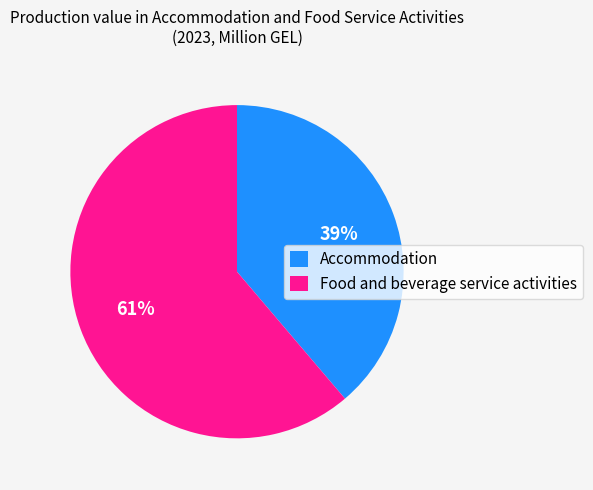

What is the largest slice in the pie chart?

Food and beverage service activities